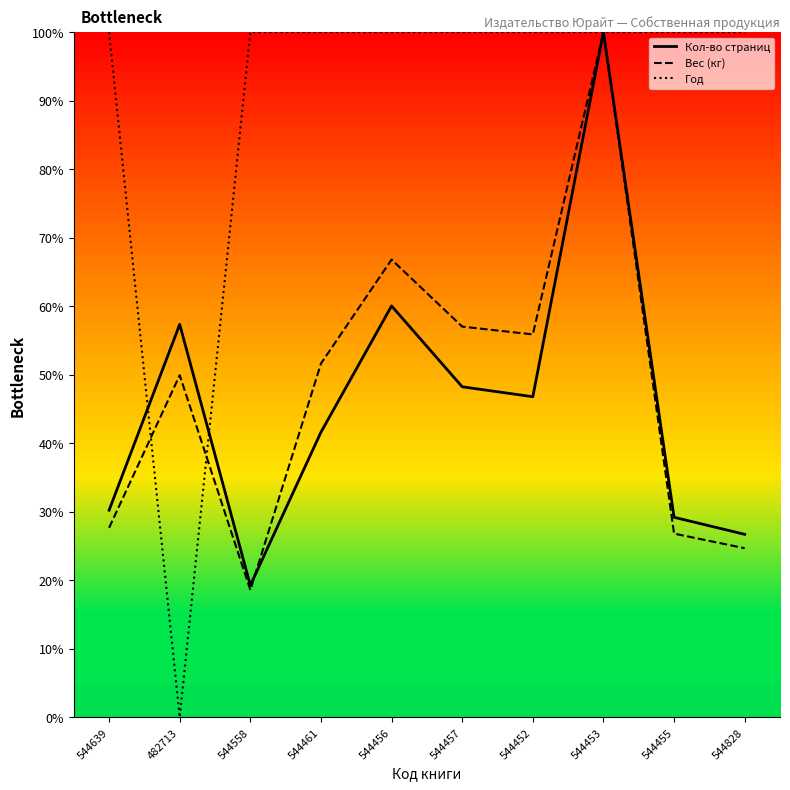

Where do Год and Кол-во страниц first cross each other?

544639 and 482713